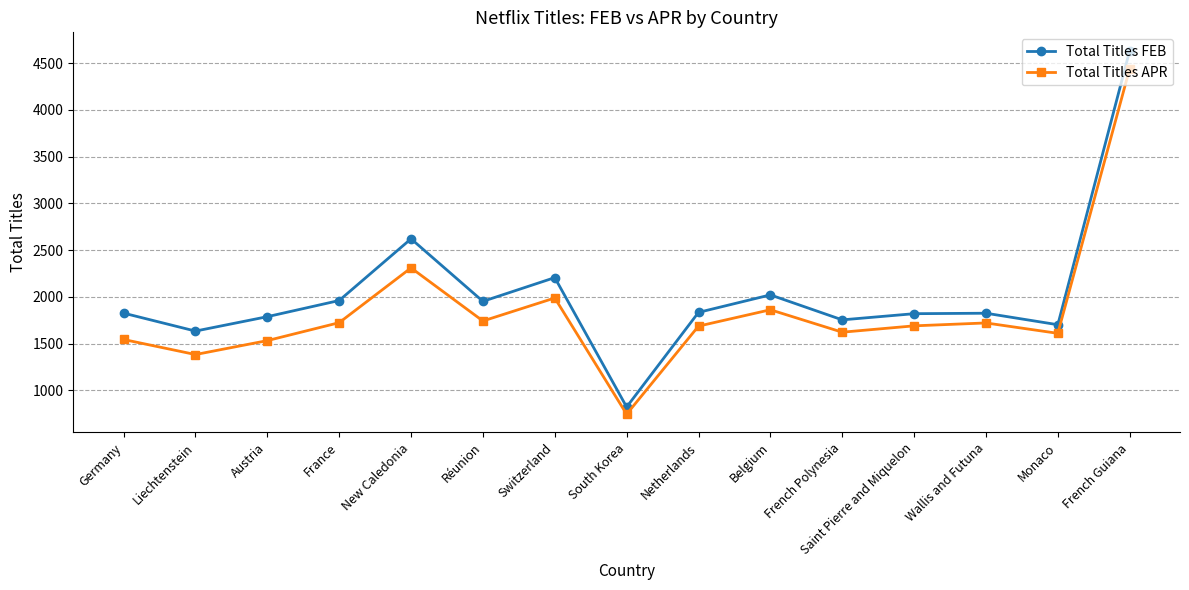

What is the total value across all series at Wallis and Futuna?

3548